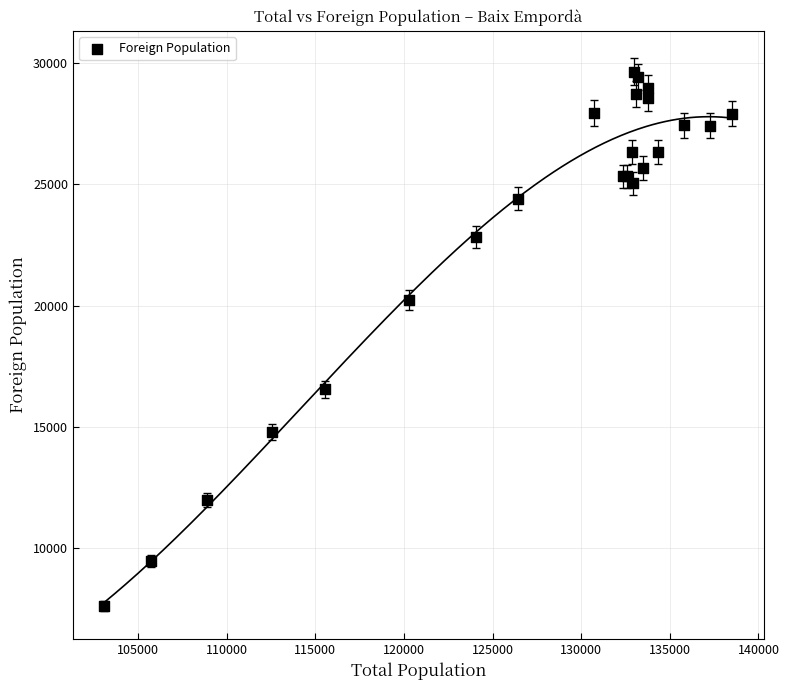

What Y value in the scatter plot is closest to 18630?

20225